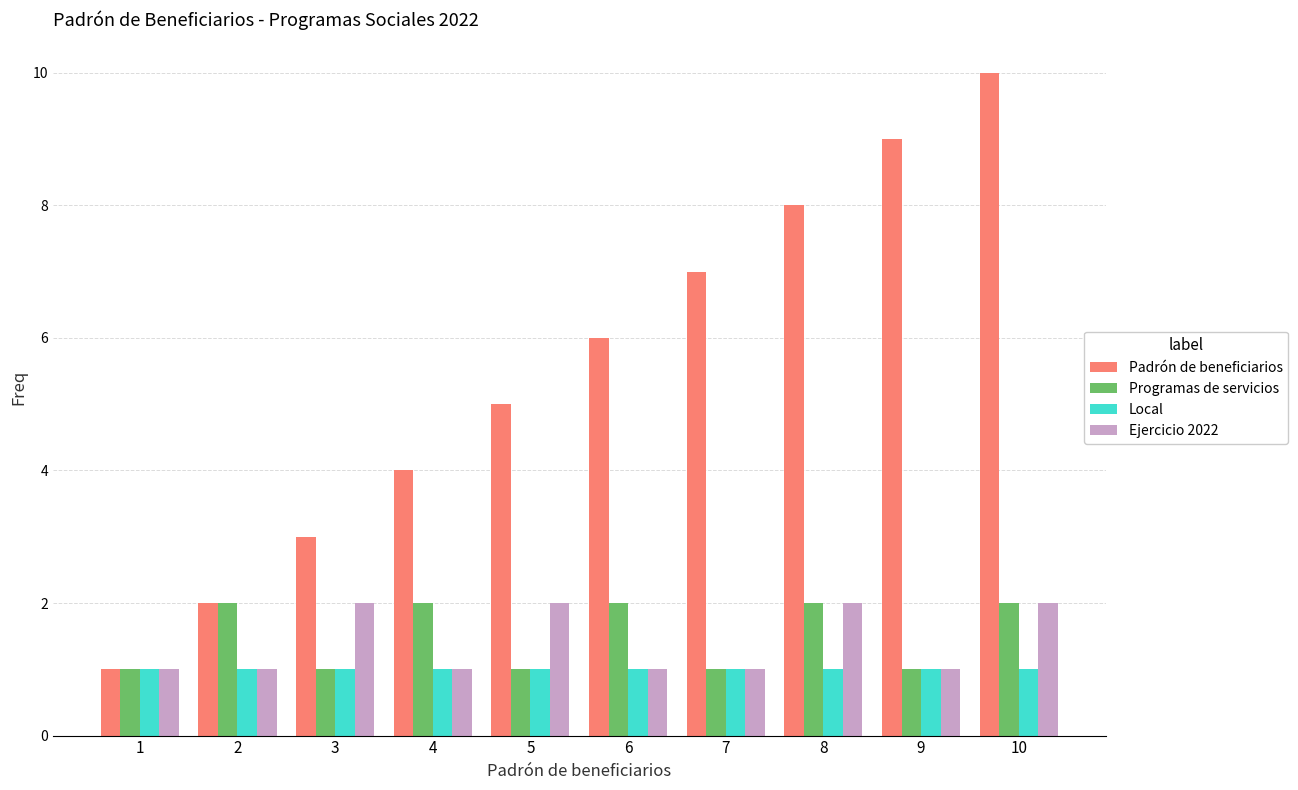

True or false: Padrón de beneficiarios has a value of 4 at 4.

True